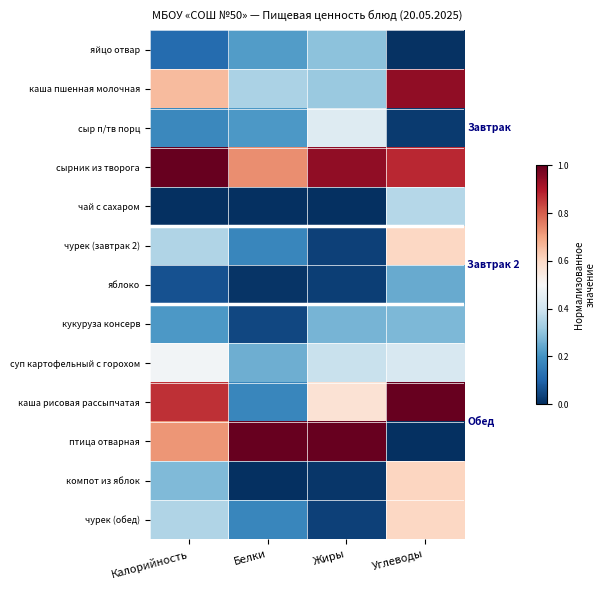

Between Белки and Жиры, which series saw the biggest shift?

каша рисовая рассыпчатая